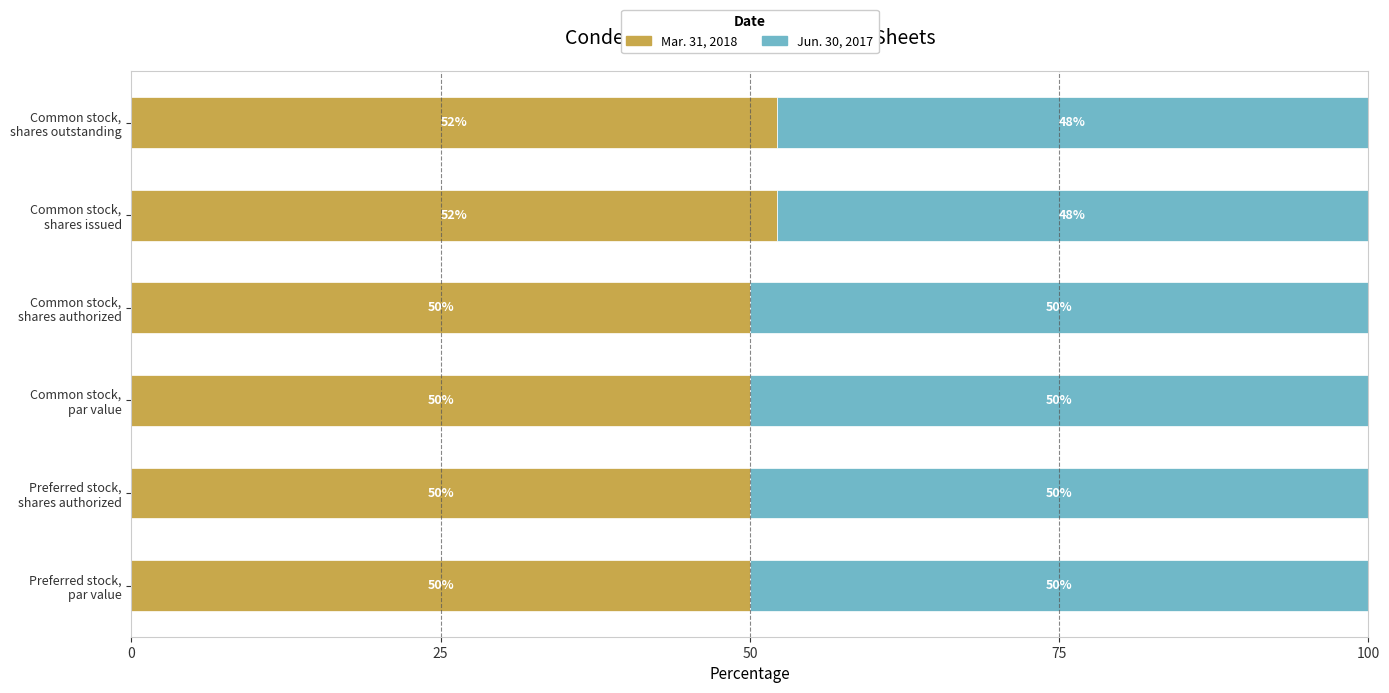

What is the minimum value for Mar. 31, 2018?

50.0